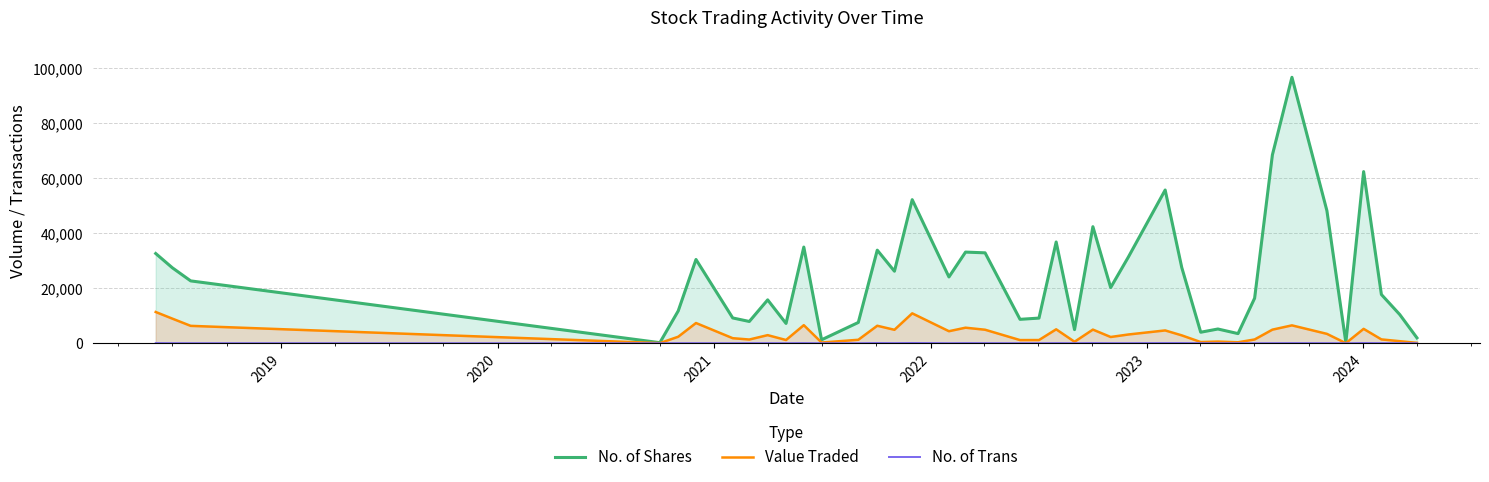

Reading right to left, transcribe all the data shown in this chart.

No. of Shares: 1954	10432	17726	62469	265	48254	96795	68550	16388	3500	5177	4001	27560	55767	31424	20259	42419	4950	36852	9148	8696	32902	33170	24117	52247	26210	33876	7559	1250	35002	7200	15782	7916	9200	30484	11757	200	22689	27473	32656
Value Traded: 139	740	1389	5228	21	3410	6499	4939	1364	347	599	428	2859	4655	3181	2267	4958	533	5064	1157	1143	4909	5651	4372	10876	4889	6358	1255	250	6570	1169	2940	1345	1829	7352	2359	44	6323	8958	11366
No. of Trans: 10	18	37	73	2	27	44	22	12	24	5	19	65	67	30	37	70	21	46	19	18	37	51	18	93	45	69	15	4	53	16	30	40	15	26	28	2	15	23	50